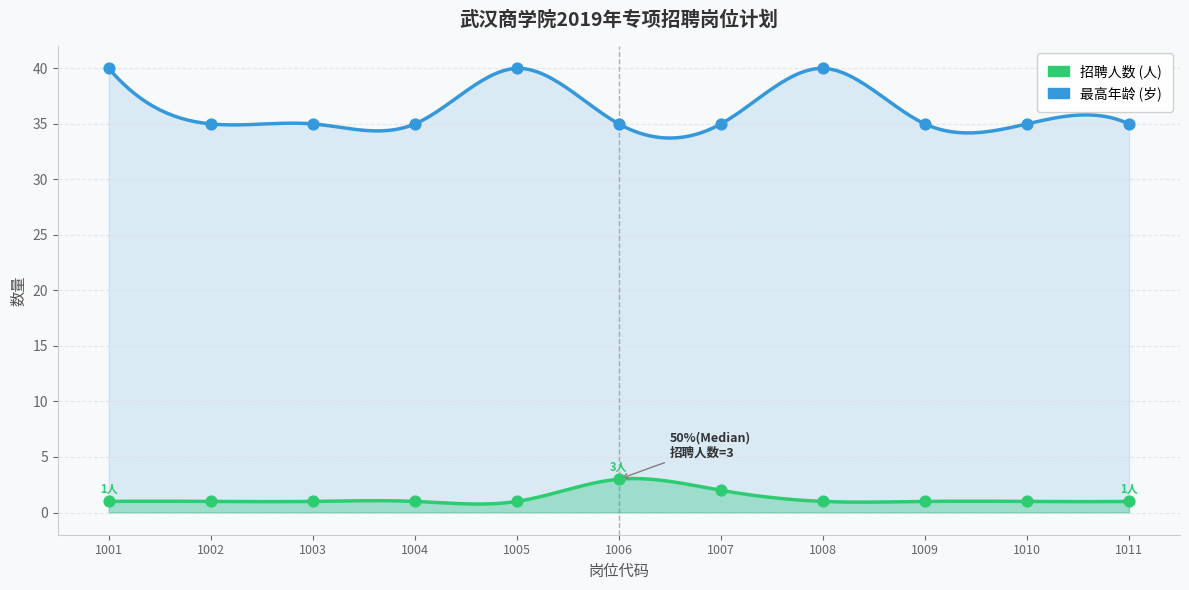

Is the value of 招聘人数 at 1009 greater than the value of 最高年龄 at 1008?

No